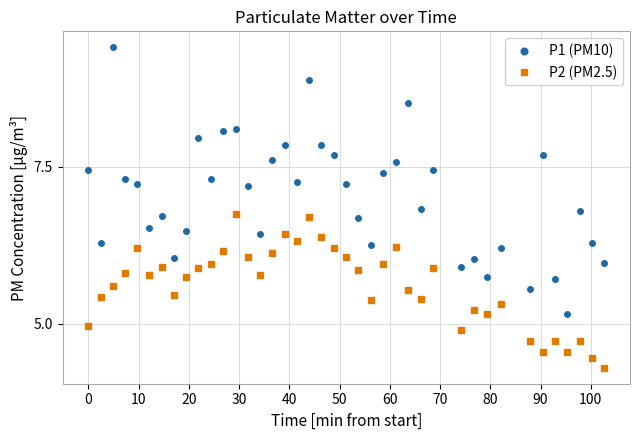

True or false: P1 (PM10) and P2 (PM2.5) intersect in this chart.

False